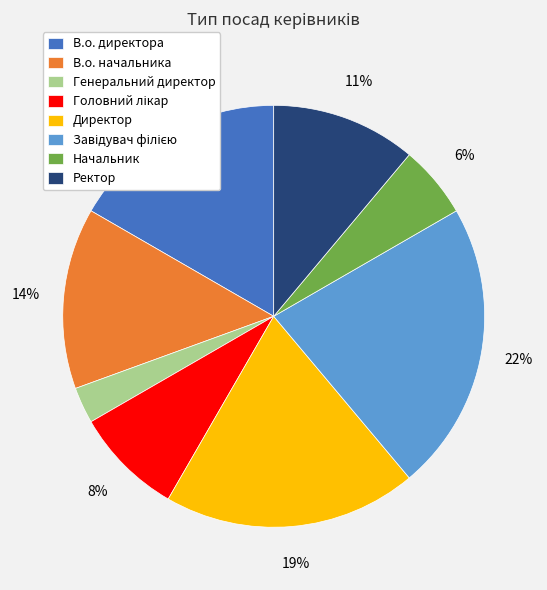

Combined, do Начальник and Директор account for over 50%?

No